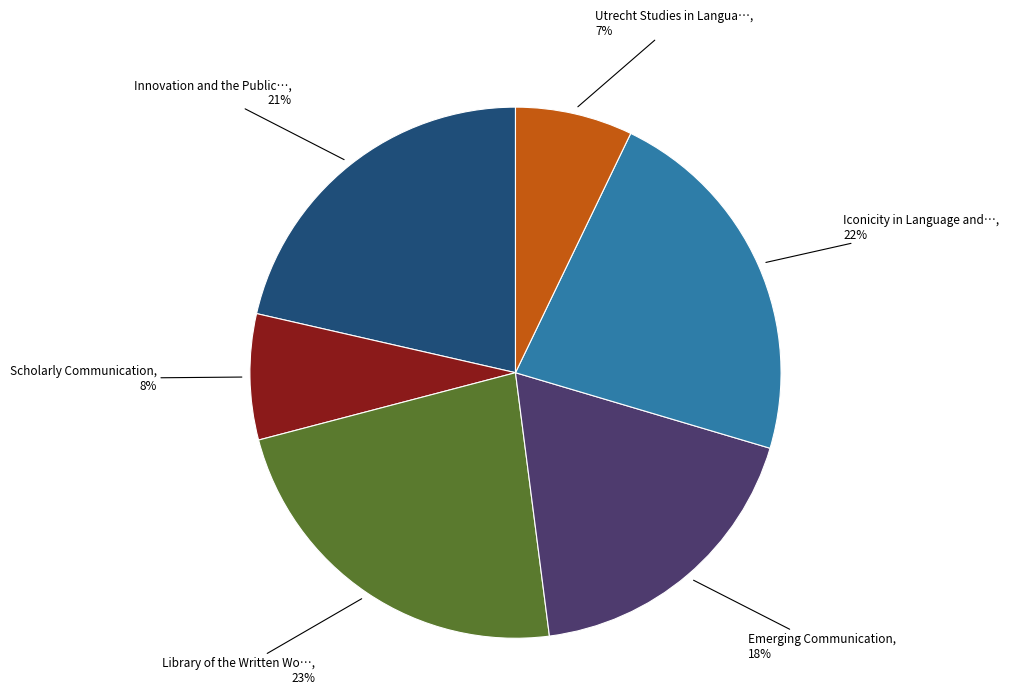

Does any single category account for the majority?

No